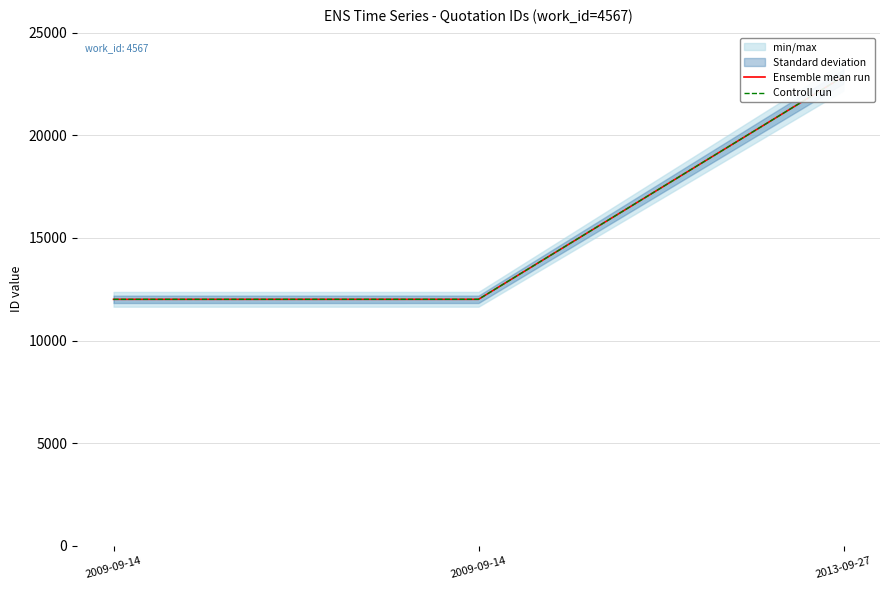

Reading right to left, transcribe all the data shown in this chart.

Ensemble mean run: 22866	12009	12008
Controll run: 22866	12009	12008